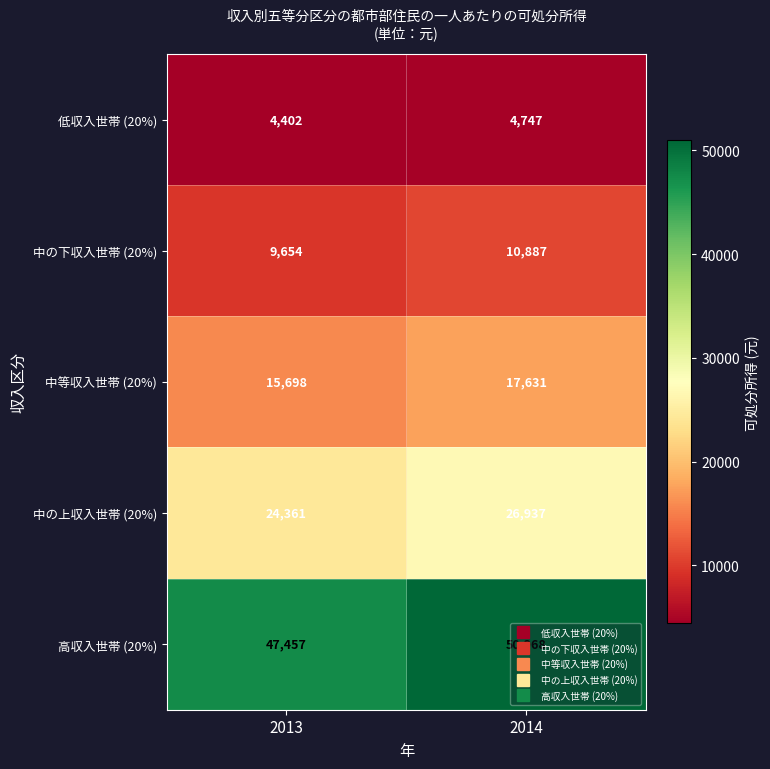

Between 2013 and 2014, which series saw the biggest shift?

高収入世帯 (20%)